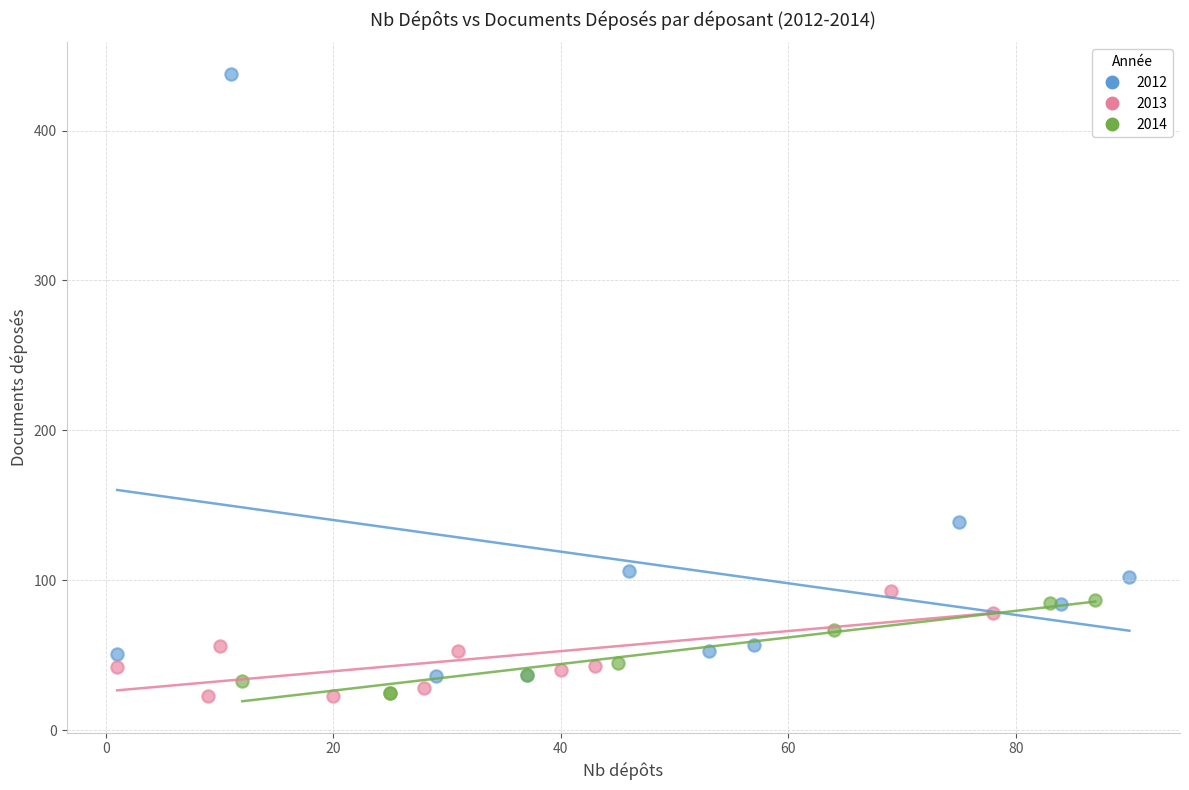

What are all the series names shown in the legend?

2012, 2013, 2014